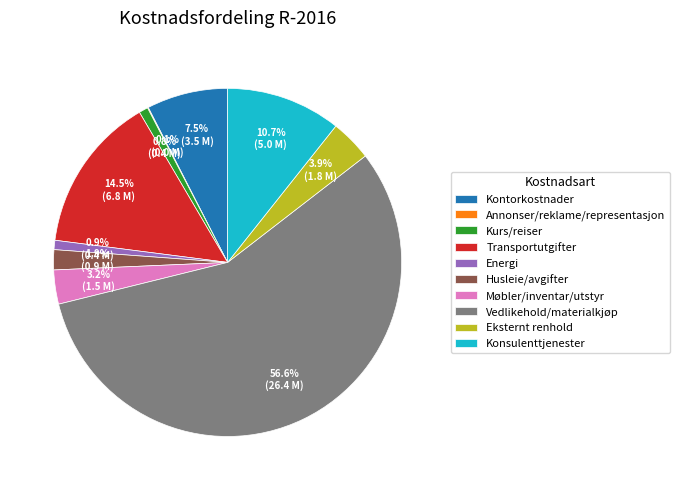

Which slice is the largest?

Vedlikehold/materialkjøp